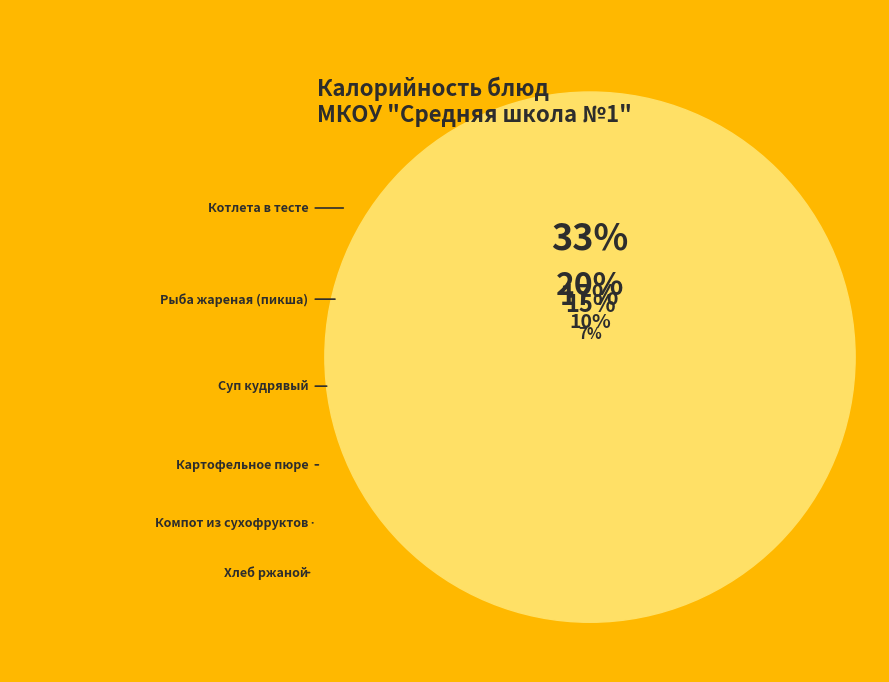

Is there any slice that represents more than half of the pie?

No